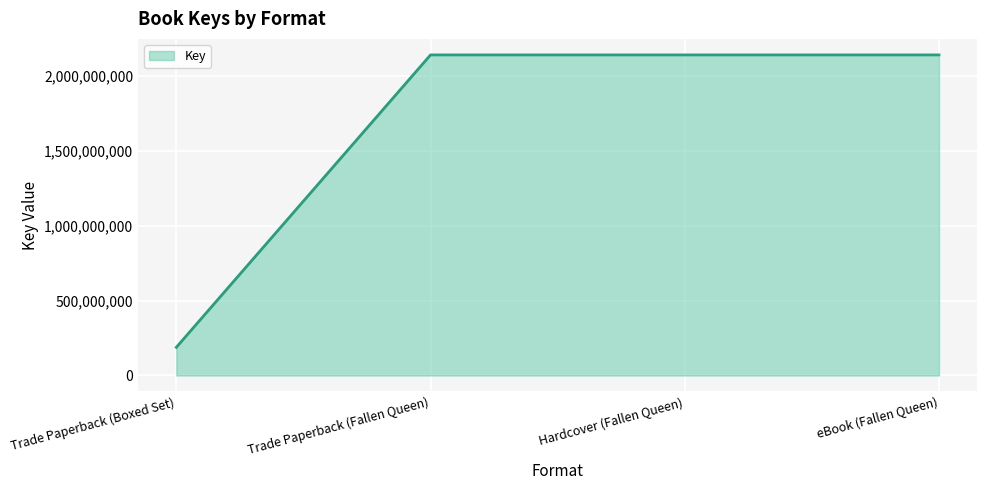

At which category does the chart reach its minimum across all series?

Trade Paperback (Boxed Set)